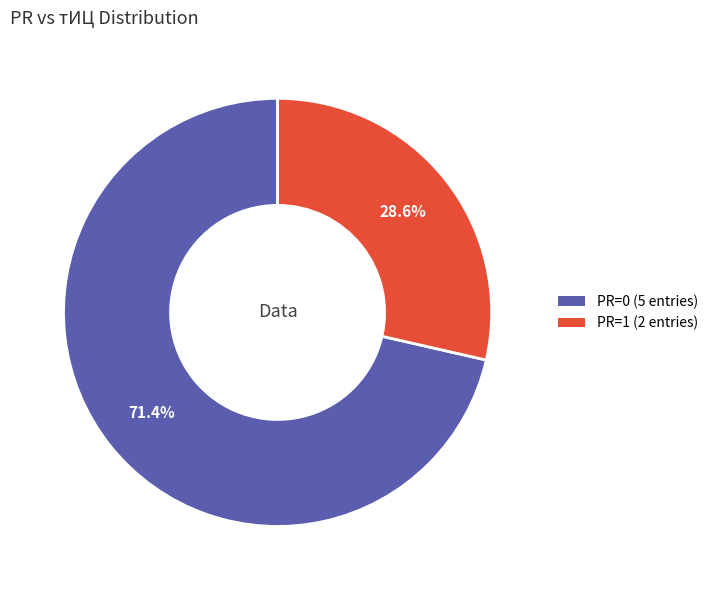

Is there a majority slice in this chart?

Yes